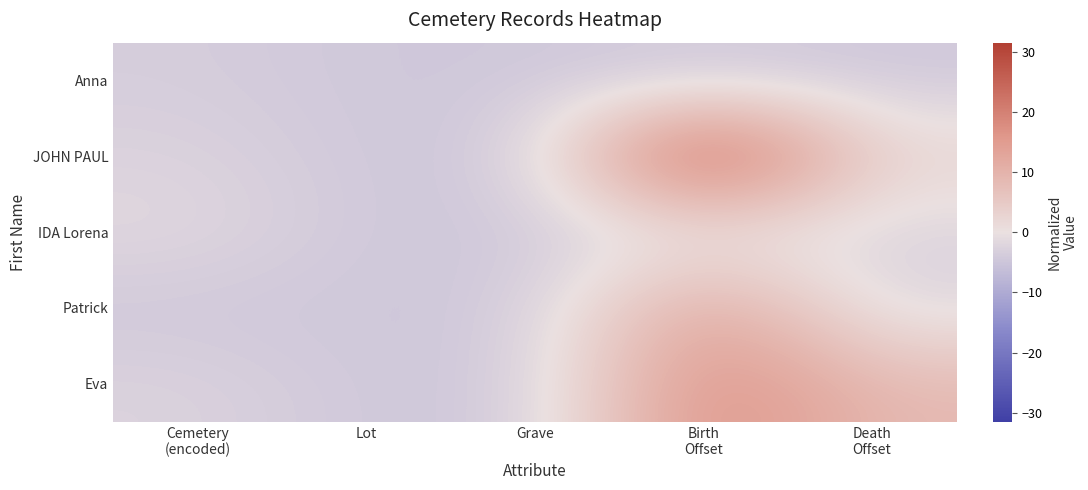

Reading left to right, what are all the values shown in this chart?

Anna: Cemetery
(encoded)=-3.5	Lot=-4.5	Grave=-4.5	Birth
Offset=-4.5	Death
Offset=-4.5
JOHN PAUL: Cemetery
(encoded)=-2.5	Lot=-4.5	Grave=-4.5	Birth
Offset=31.5	Death
Offset=2.5
IDA Lorena: Cemetery
(encoded)=-1.5	Lot=-4.5	Grave=-4.5	Birth
Offset=-1.5	Death
Offset=-2.5
Patrick: Cemetery
(encoded)=-4.5	Lot=-4.5	Grave=-4.5	Birth
Offset=14.5	Death
Offset=-2.5
Eva: Cemetery
(encoded)=-2.5	Lot=-4.5	Grave=-4.5	Birth
Offset=18.5	Death
Offset=8.5